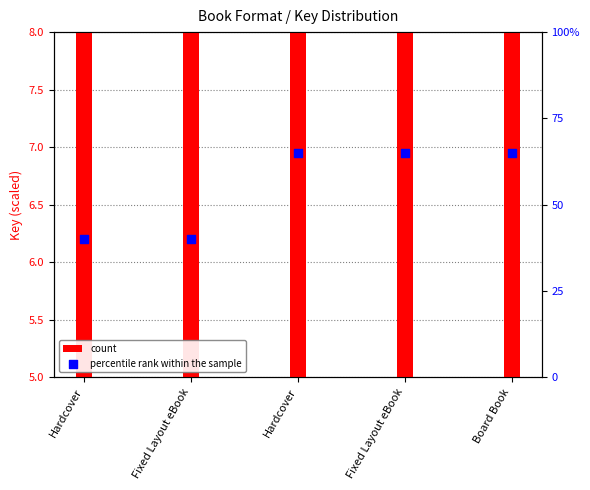

Is the value of percentile rank within the sample at Hardcover greater than the value of count at Fixed Layout eBook?

Yes